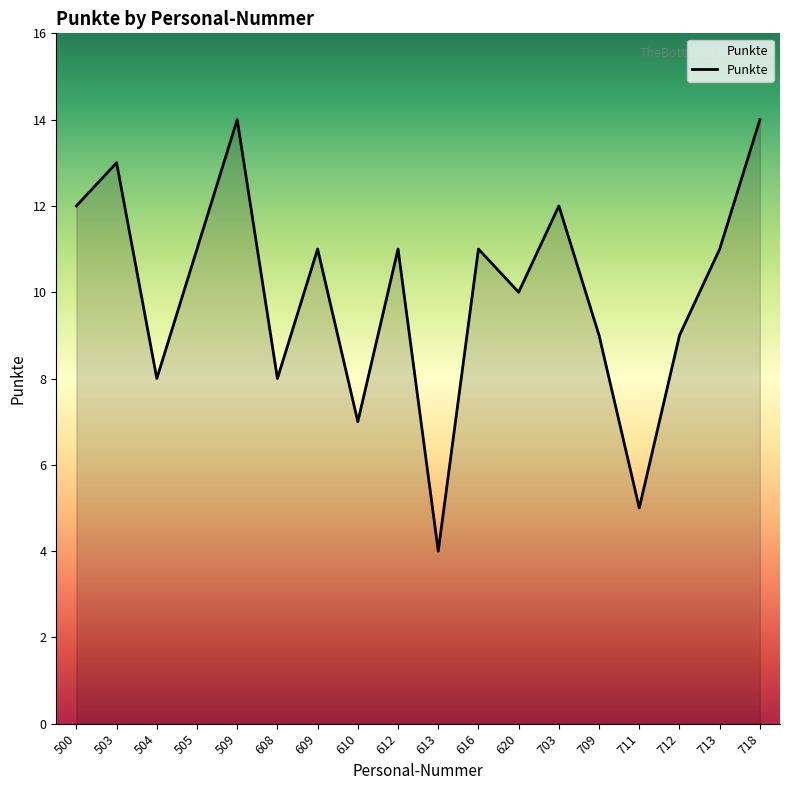

What is the ratio of the value at 620 to the value at 503?

0.8